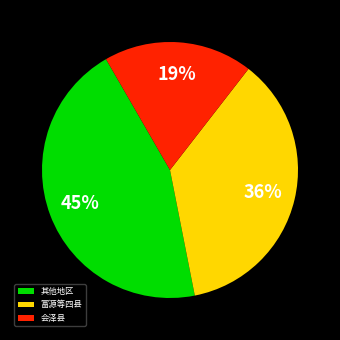

Which slice is the largest?

其他地区